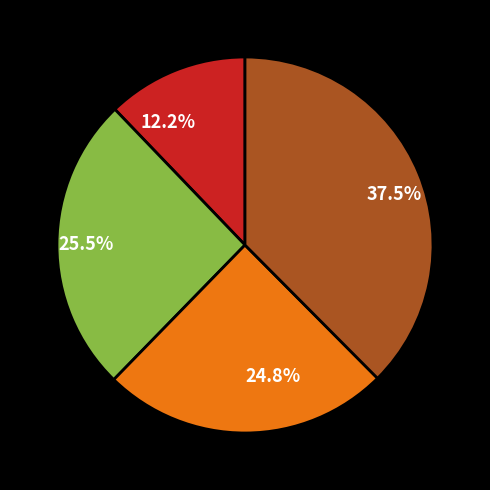

Combined, what portion of the pie is 12.2% and 37.5%?

49.7%